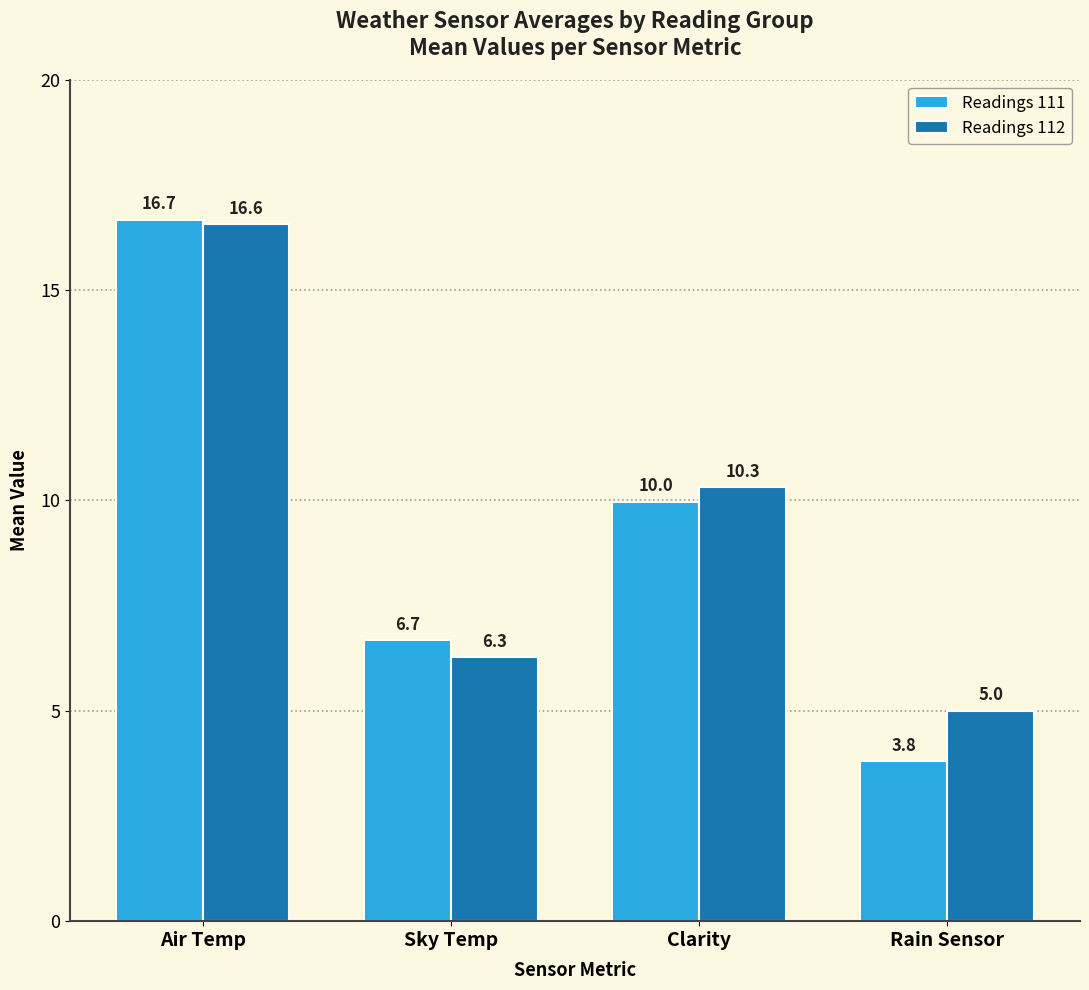

True or false: Readings 112 has a value of 10.3 at Clarity.

True